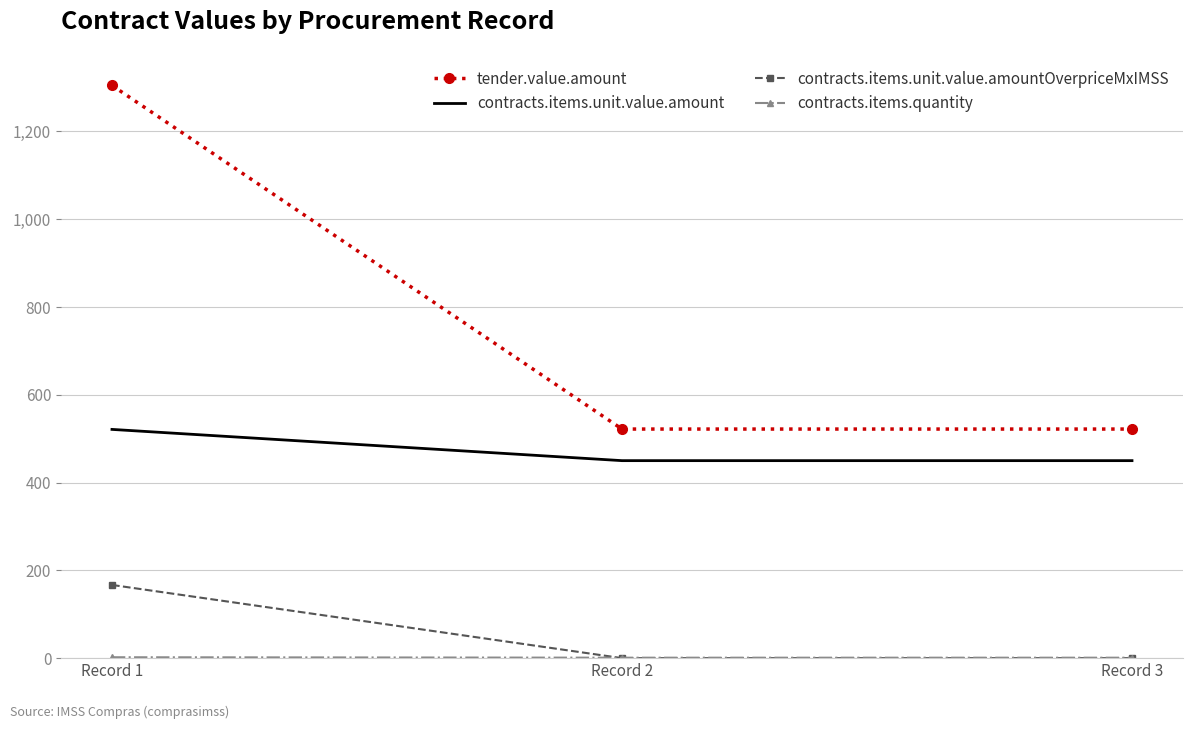

The value of tender.value.amount at Record 1 is 1305.0. True or false?

True